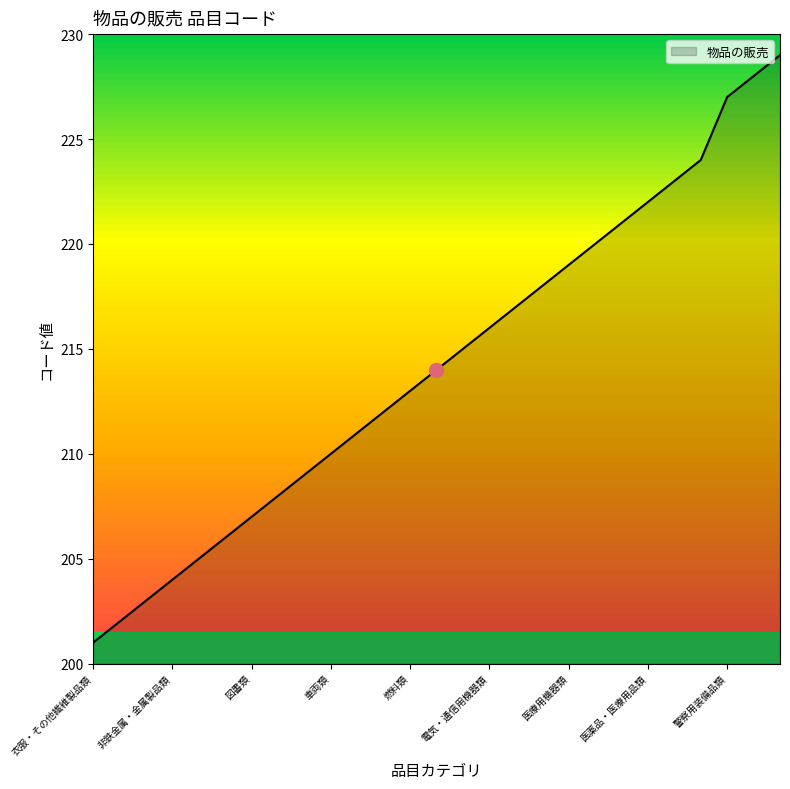

What is the smallest value displayed?

201